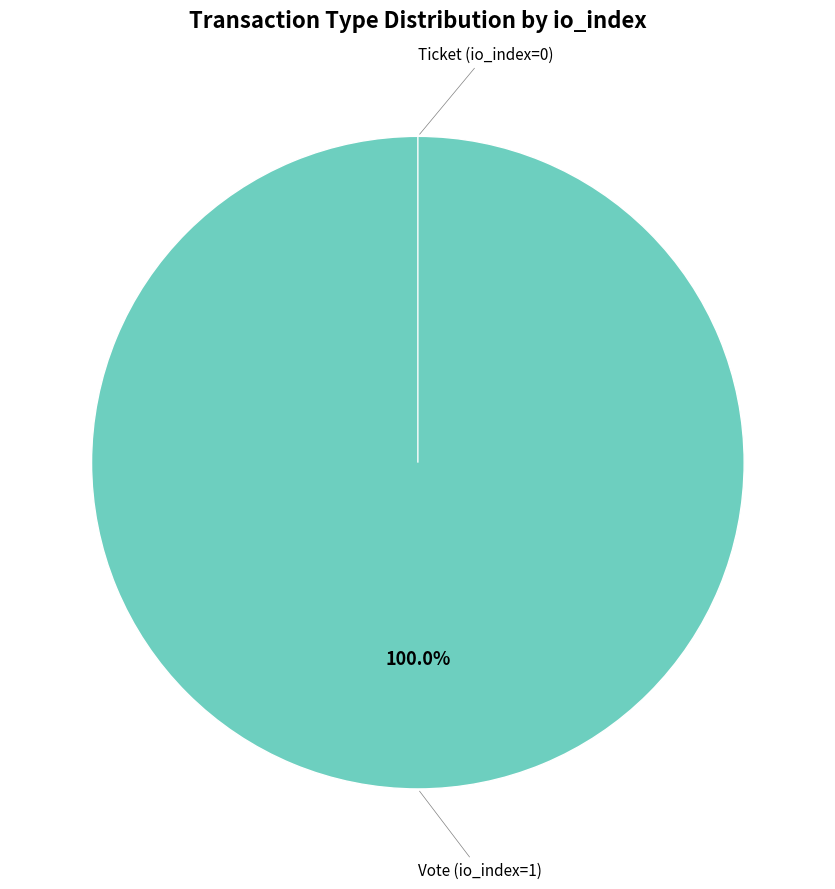

Is there a majority slice in this chart?

Yes